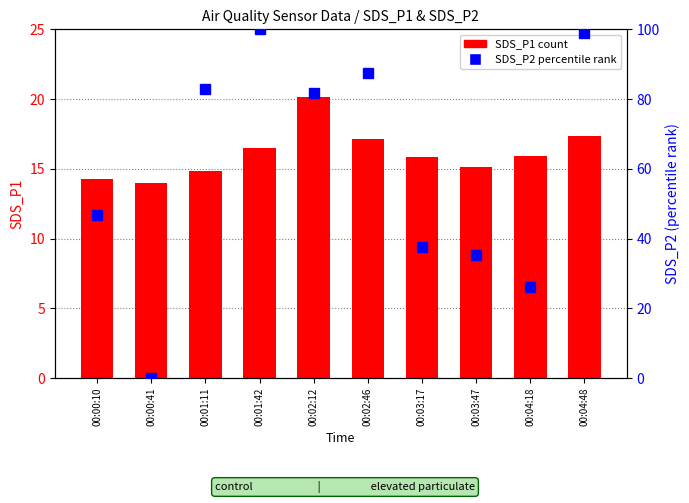

What is the minimum value for SDS_P1?

14.0